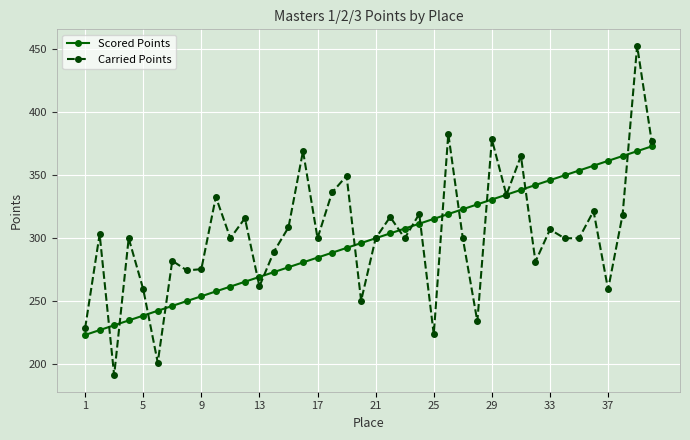

Which series has the widest spread of values?

Carried Points